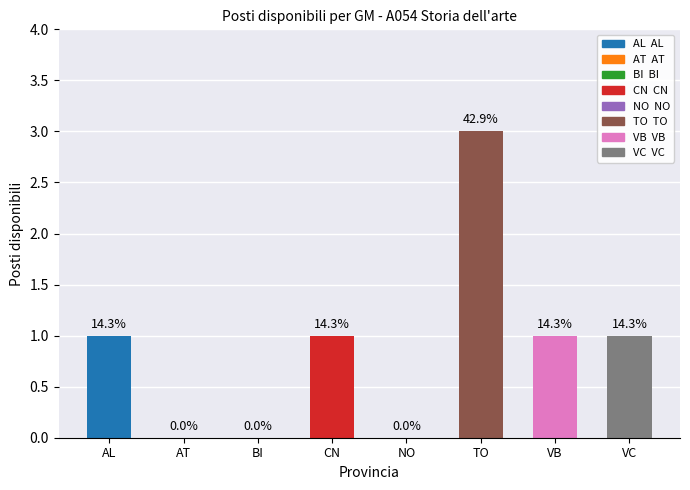

Are the bars horizontal?

No